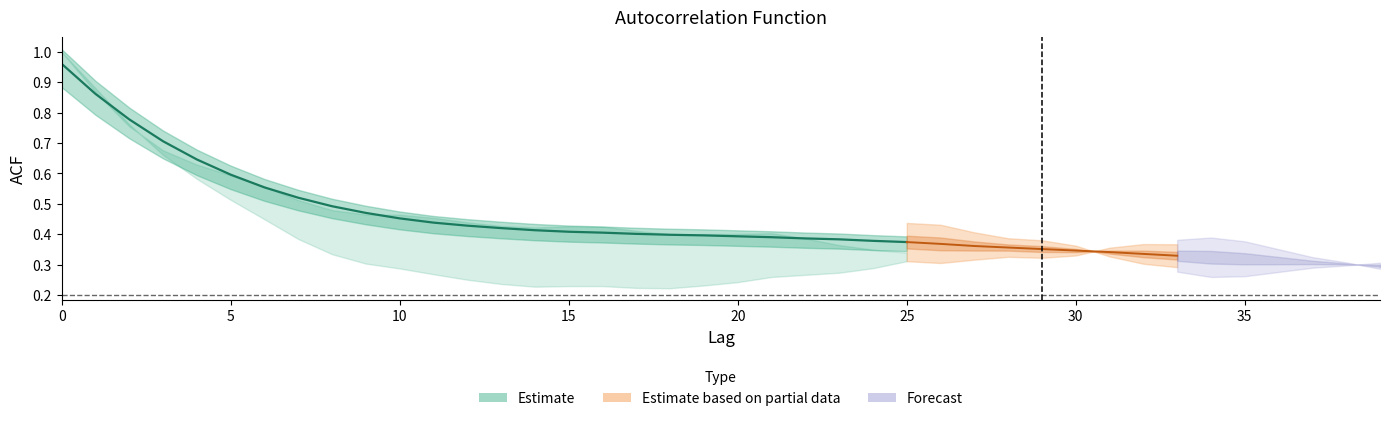

What is the difference between the highest and lowest values at 12?

0.2